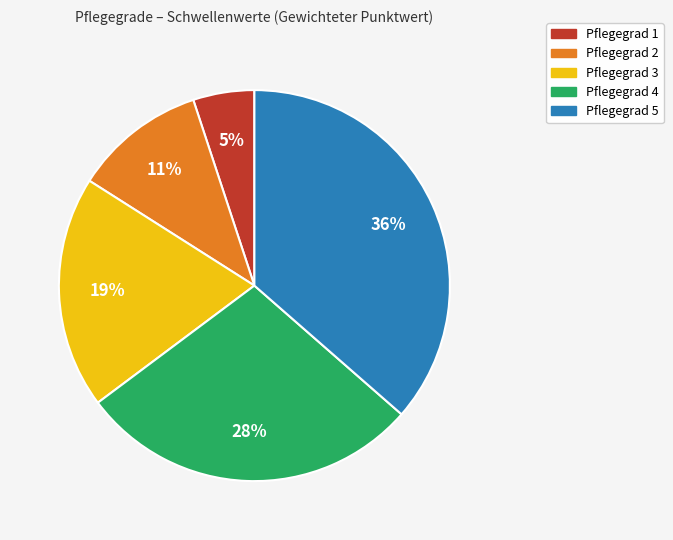

Rank the categories by value from lowest to highest.

Pflegegrad 1, Pflegegrad 2, Pflegegrad 3, Pflegegrad 4, Pflegegrad 5